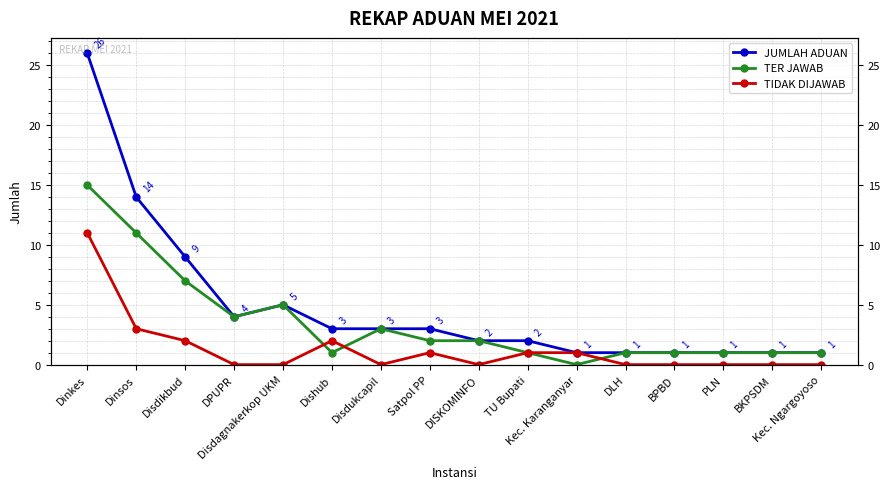

True or false: JUMLAH ADUAN has a value of 5 at Dishub.

False